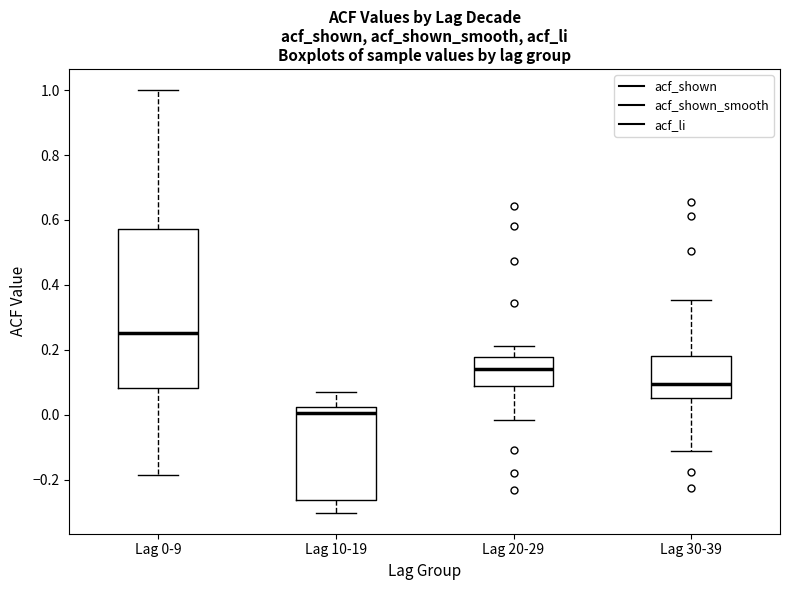

Where does the upper whisker of the box for Lag 30-39 end on the y-axis? The values are not printed on the chart, so give them approximately, as read against the axis.

0.36